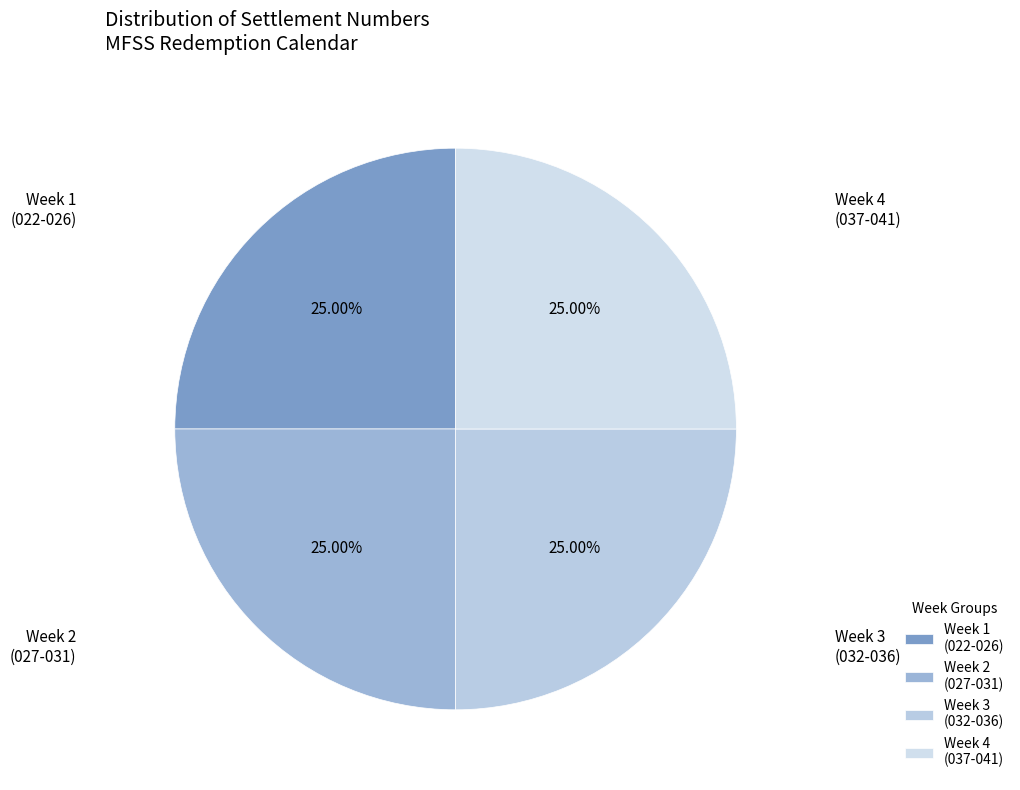

Is there a majority slice in this chart?

No